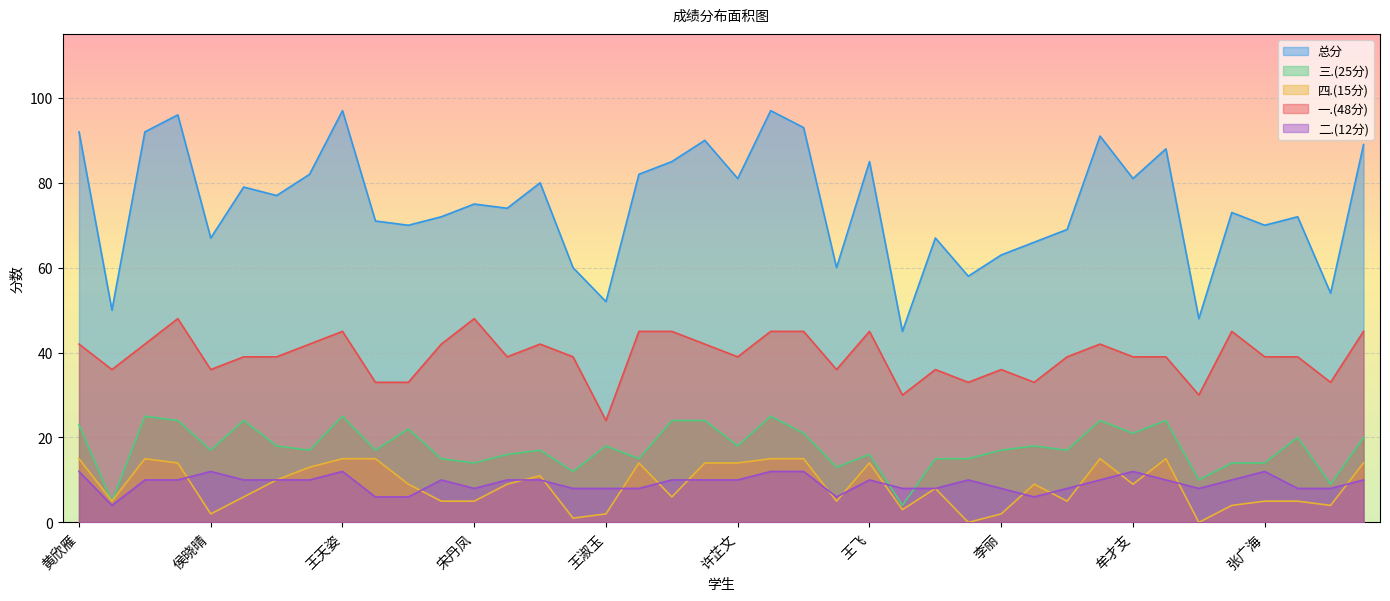

True or false: 总分 and 三.(25分) intersect in this chart.

False